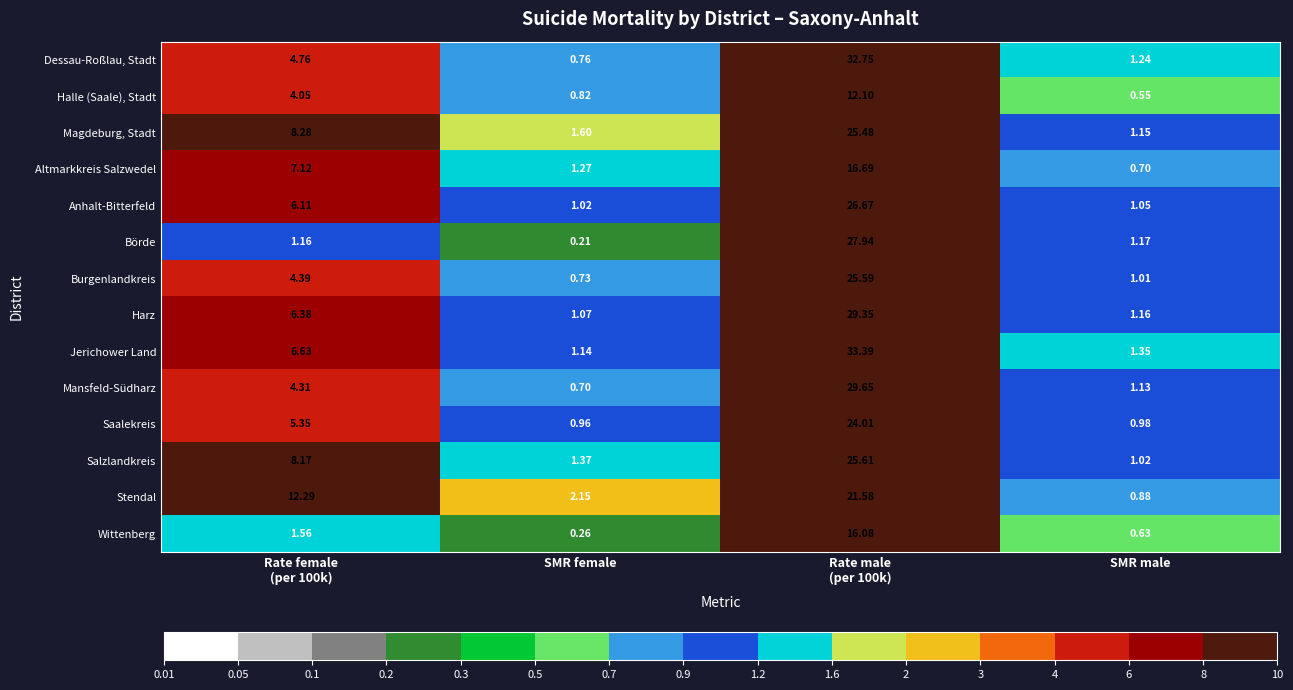

At which category is the sum across all series the highest?

Rate male
(per 100k)